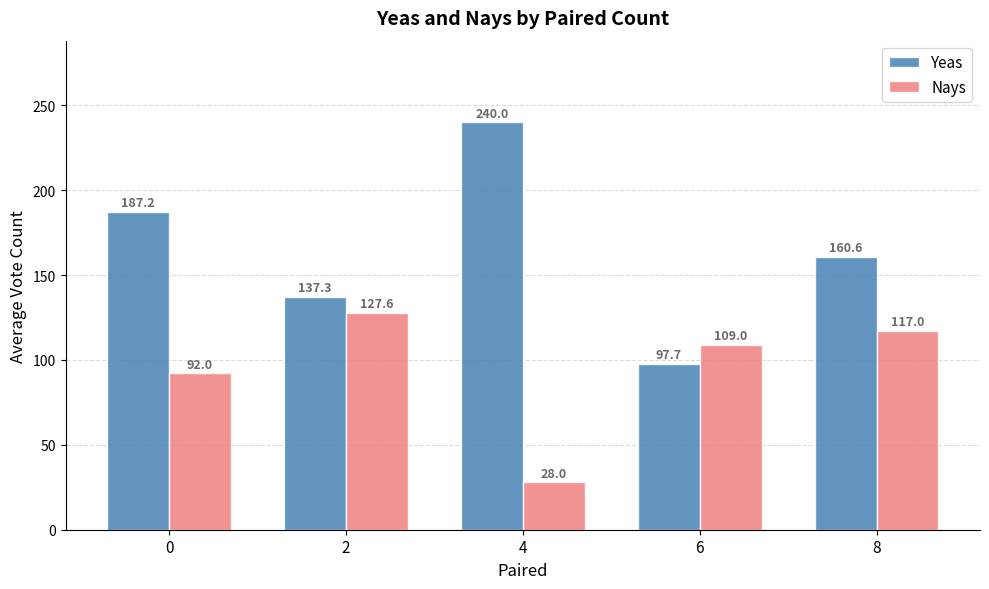

What is the value of the Yeas bar at the 3rd from the left?

240.0